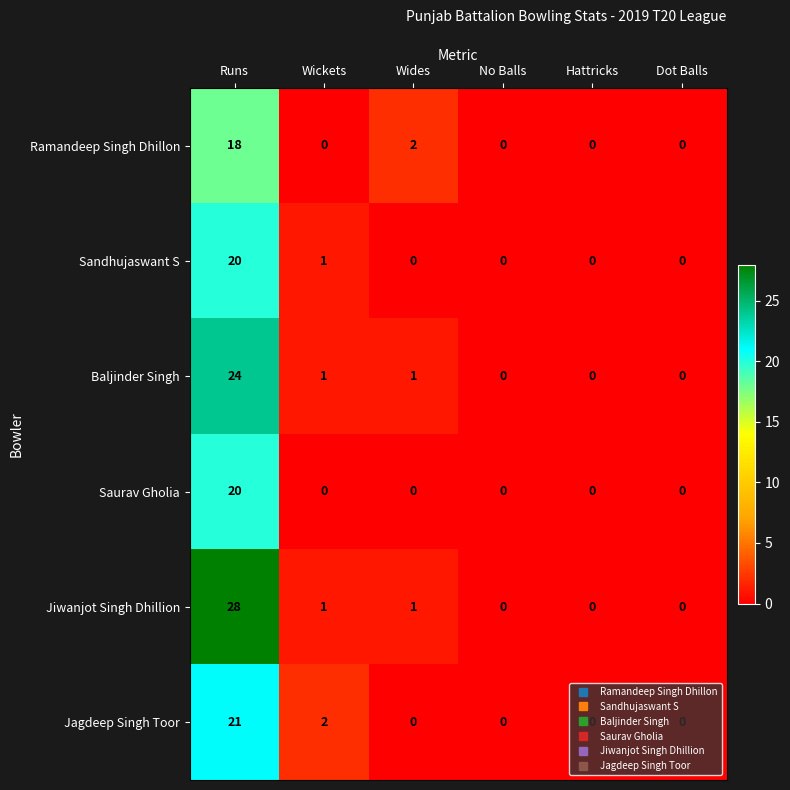

What is the difference between the highest and lowest values at Runs?

10